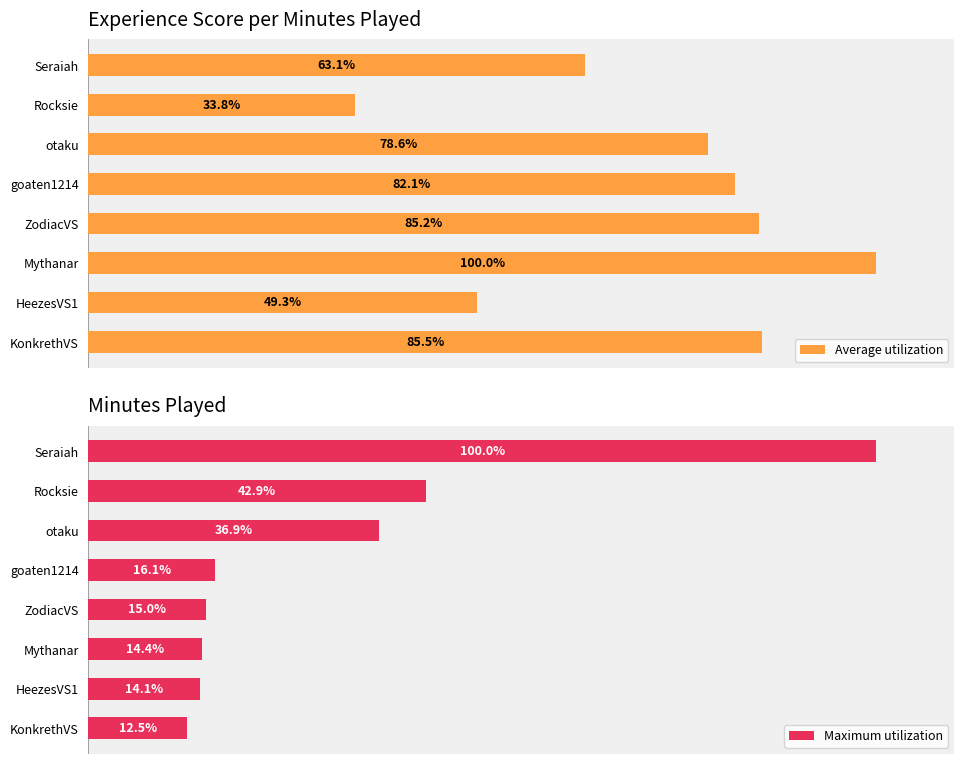

At which label is Maximum utilization closest to 56?

Rocksie